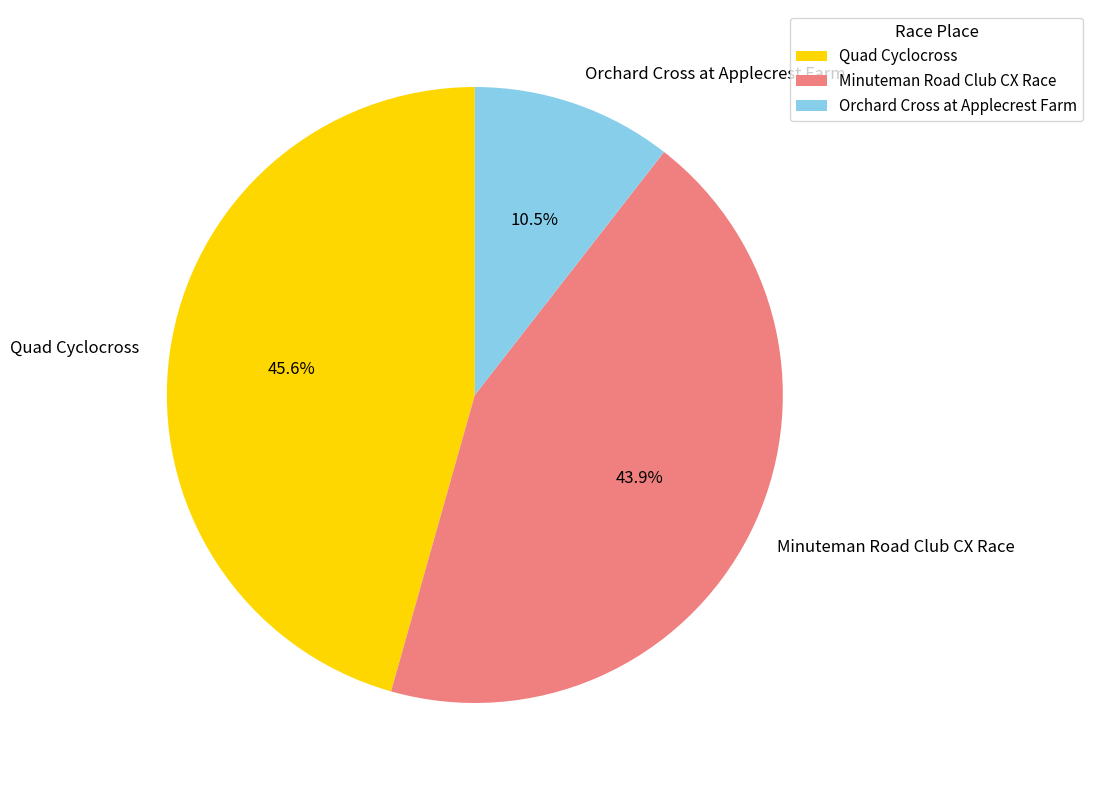

To the nearest percent, what is the difference between the largest and smallest slice percentages?

35%